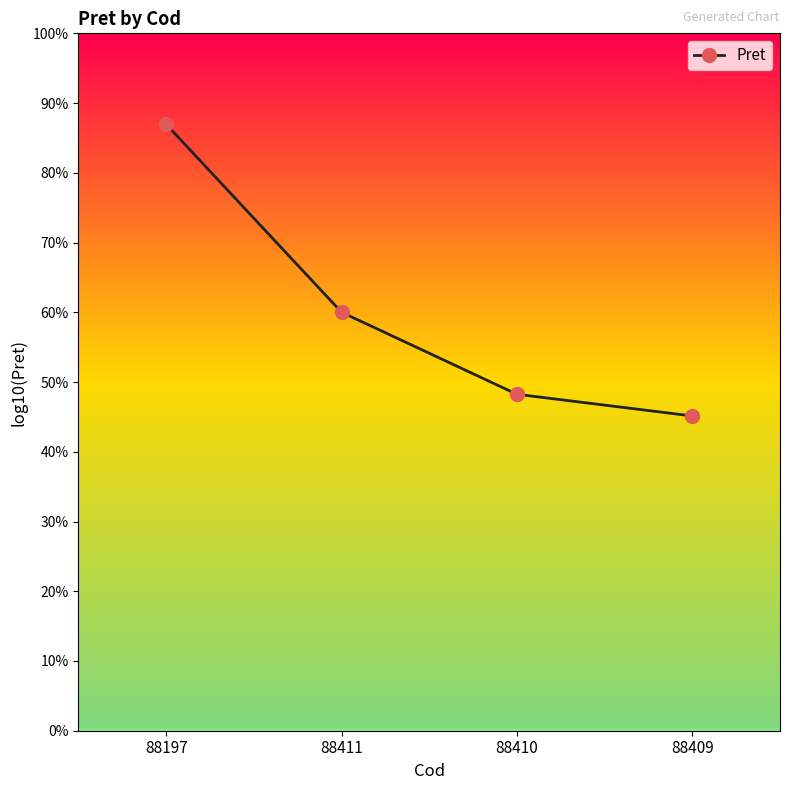

True or false: the data has more than 0 interior local peaks.

False